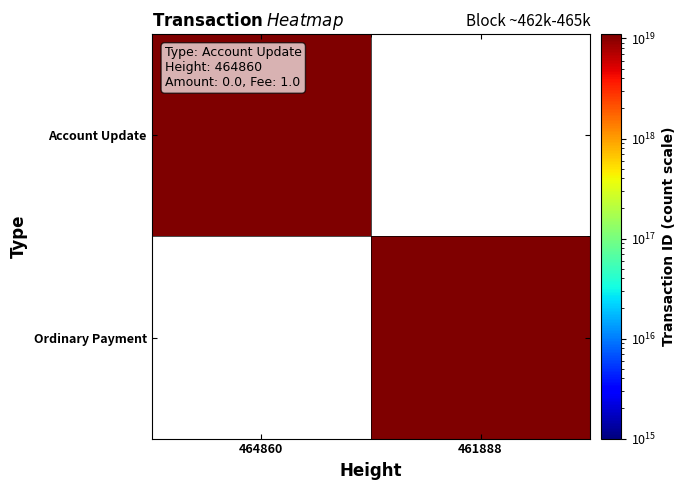

Rank the series by their average value, from lowest to highest.

Account Update, Ordinary Payment